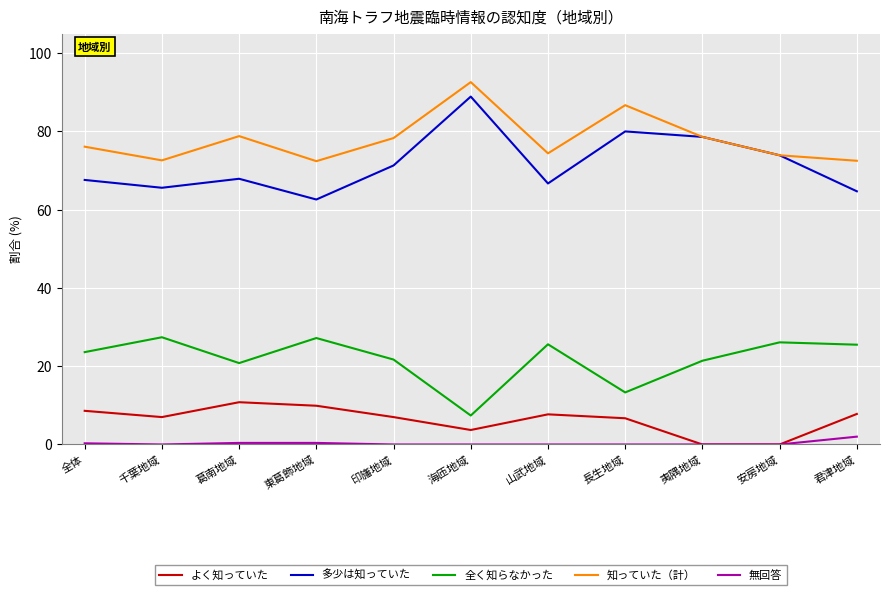

What is the maximum value for よく知っていた?

10.8